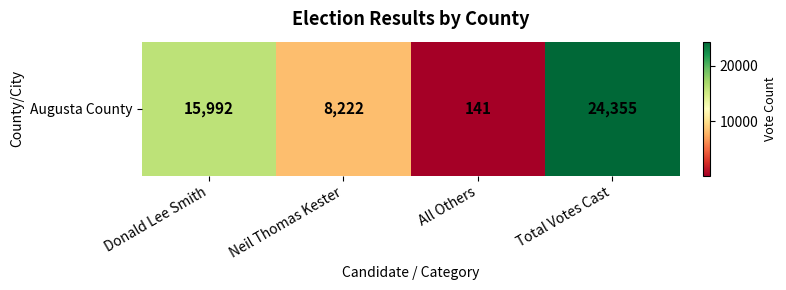

What is the change in value from Donald Lee Smith to Neil Thomas Kester?

-7770